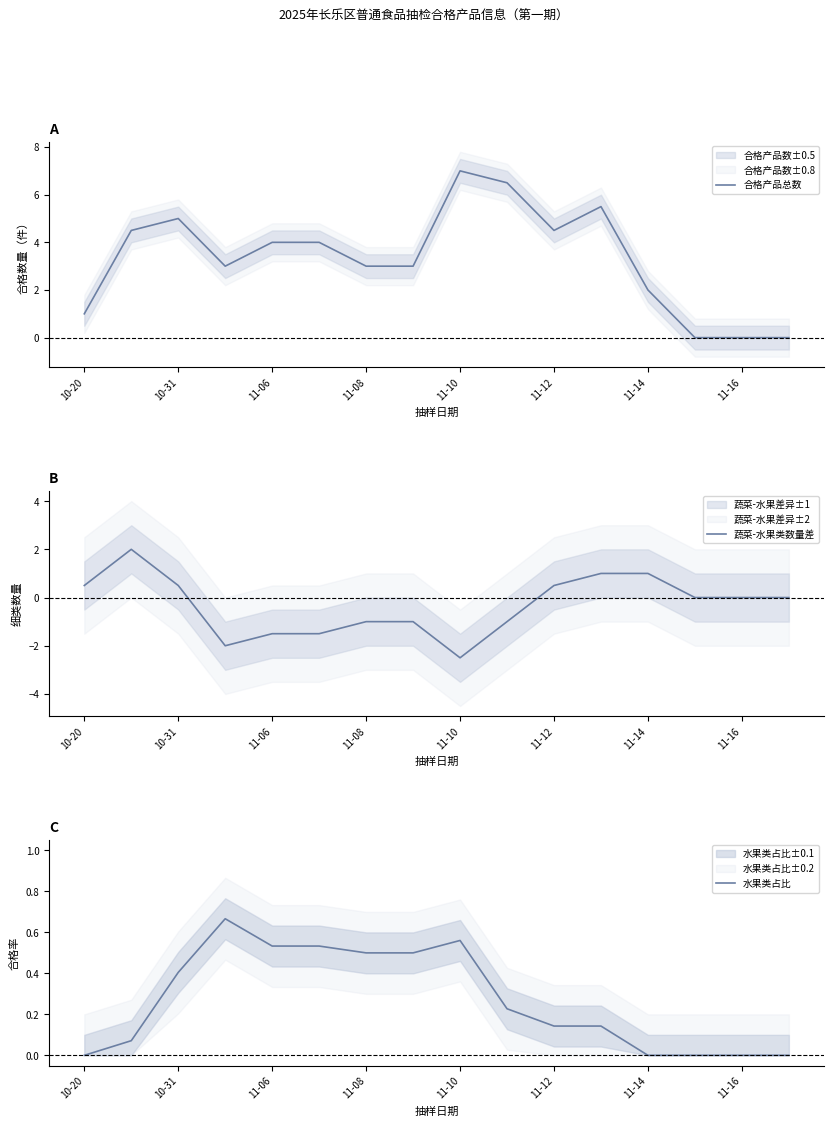

Does the chart display data point markers on the line(s)?

No